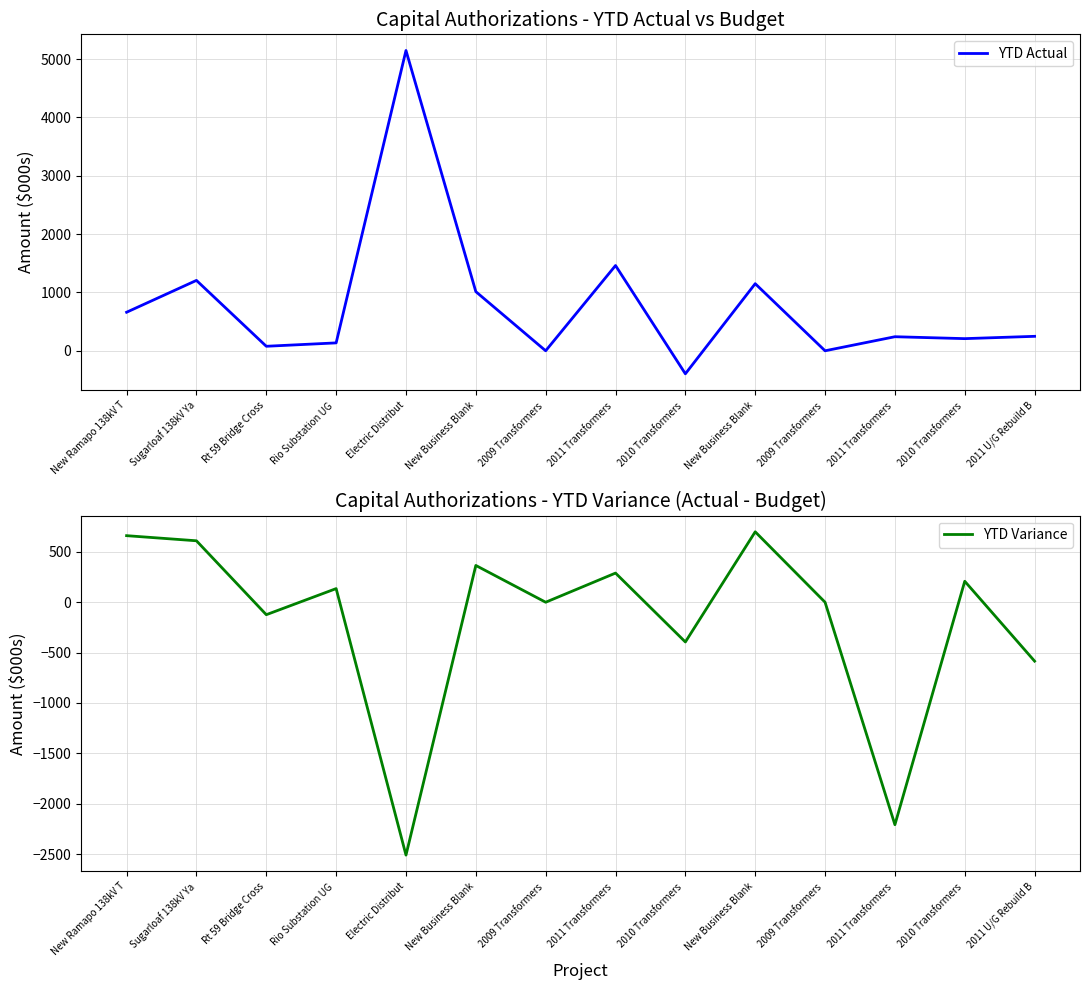

True or false: YTD Actual and YTD Variance intersect in this chart.

False